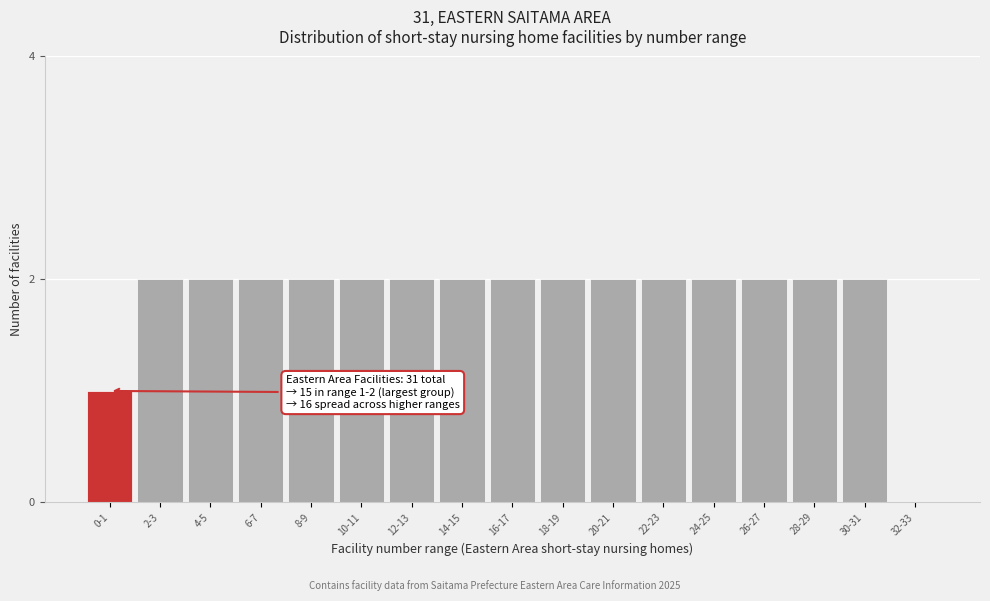

Reading right to left, list all the values displayed in this chart.

32-33=0	30-31=2	28-29=2	26-27=2	24-25=2	22-23=2	20-21=2	18-19=2	16-17=2	14-15=2	12-13=2	10-11=2	8-9=2	6-7=2	4-5=2	2-3=2	0-1=1